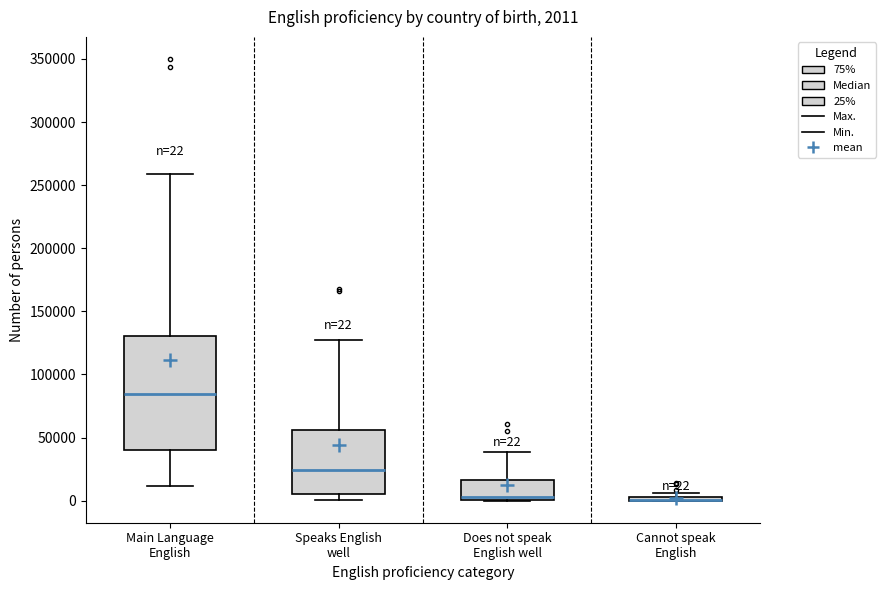

Which box is the tallest, from its lower edge to its upper edge?

Main Language English